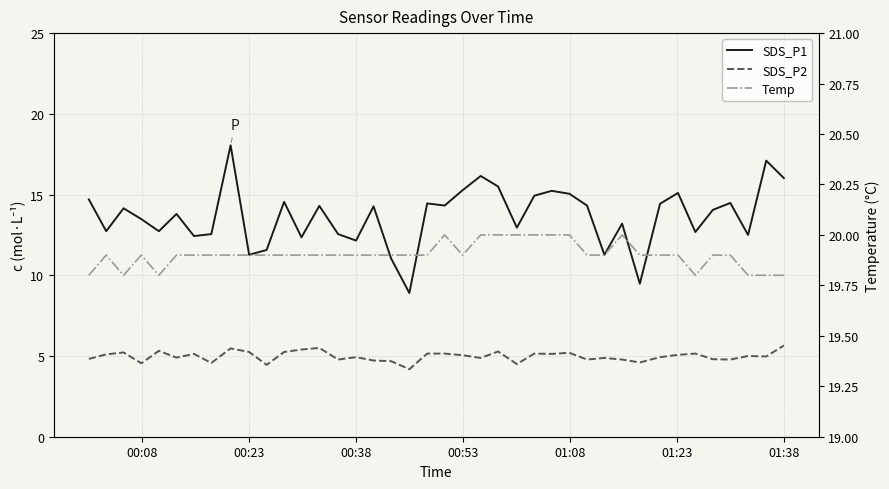

True or false: SDS_P2 and Temp cross at least once.

False